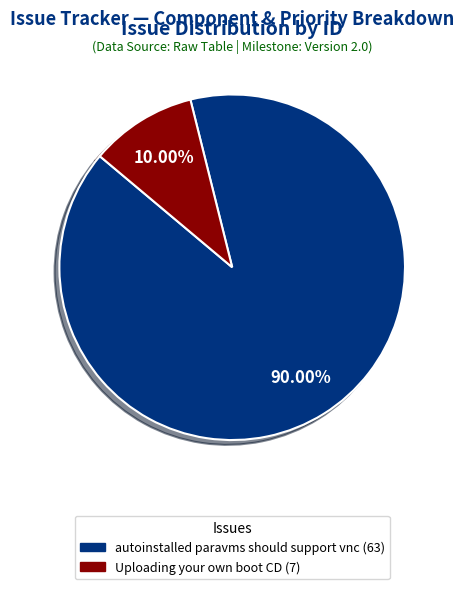

Is it true that Uploading your own boot CD is 2% of the pie?

False